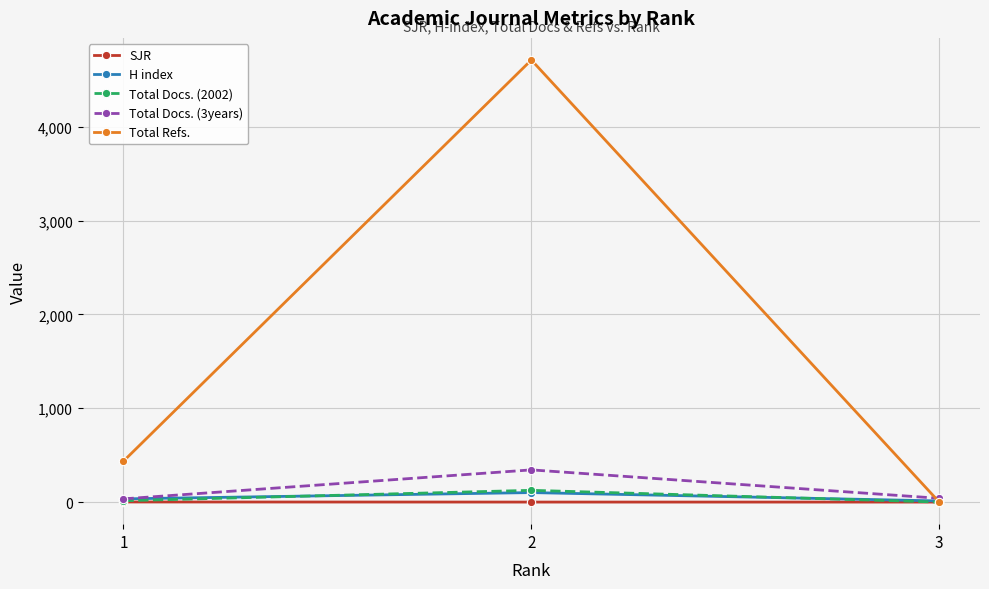

Which series has the widest spread of values?

Total Refs.